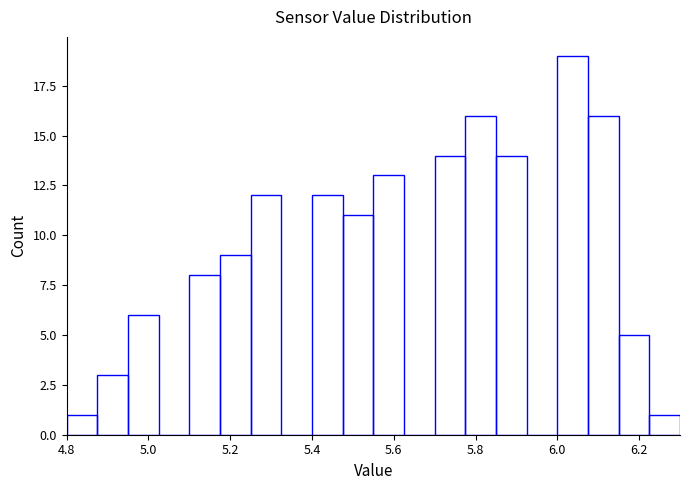

Around what value on the x-axis is the tallest bar? Give the approximate position of its centre, as read against the axis.

6.04